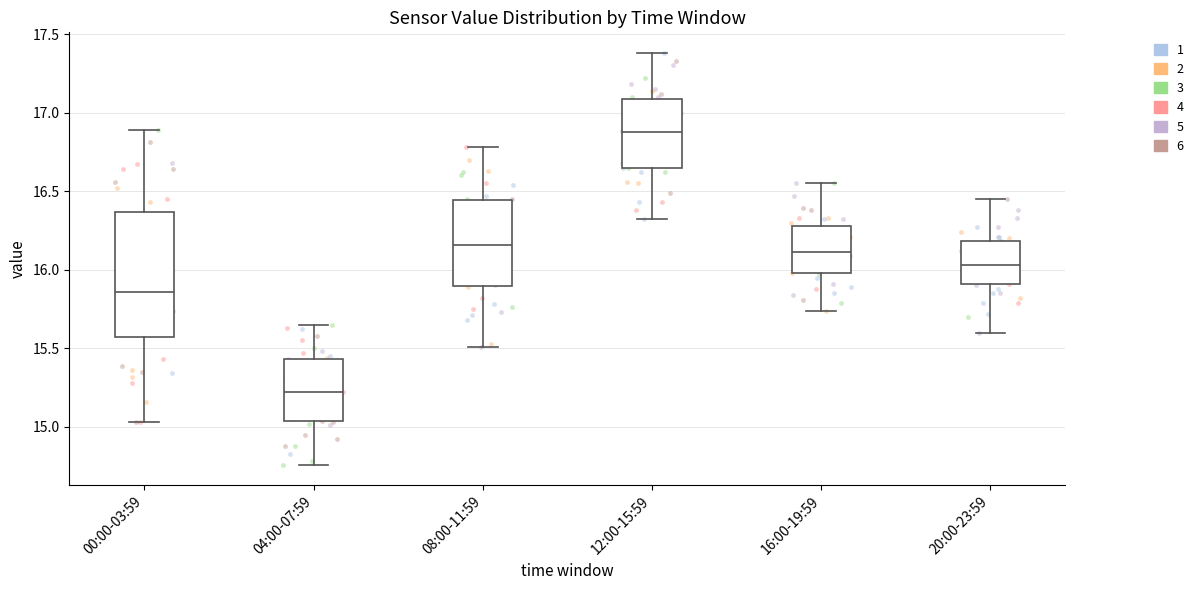

Which box's median line is the highest?

12:00-15:59